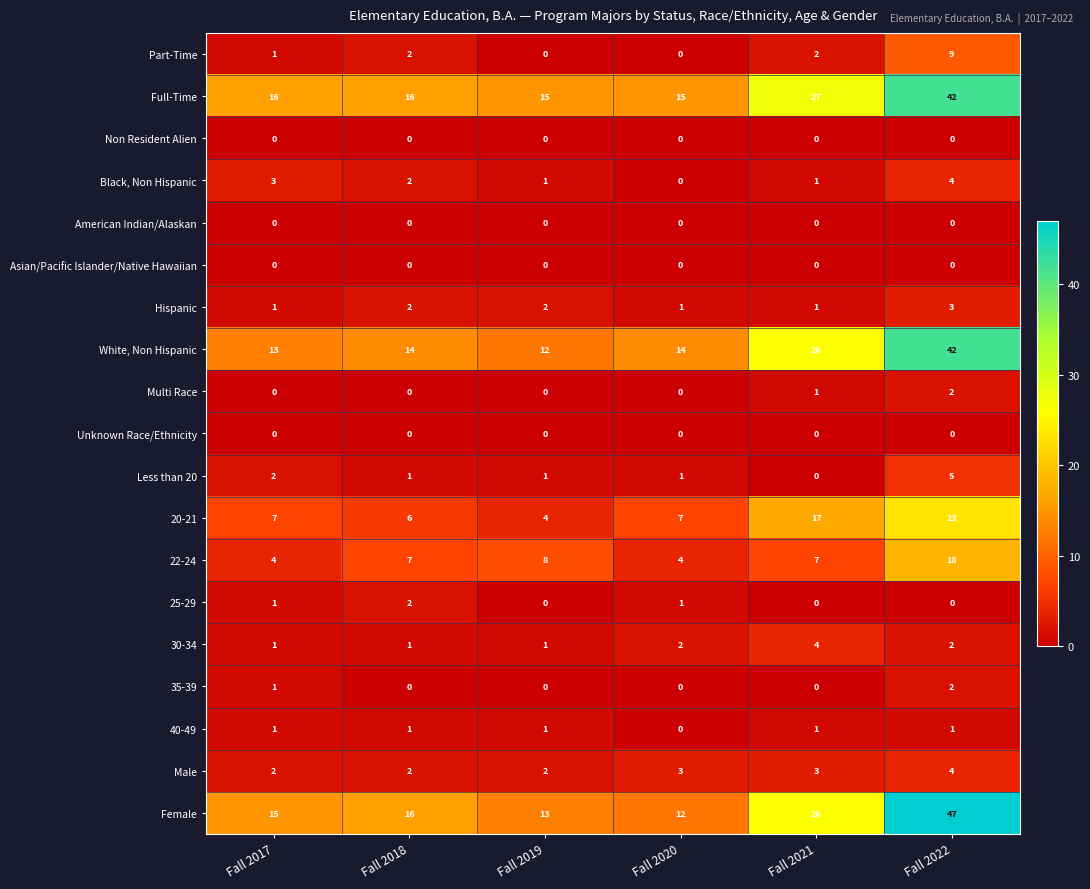

What is the maximum value for 20-21?

23